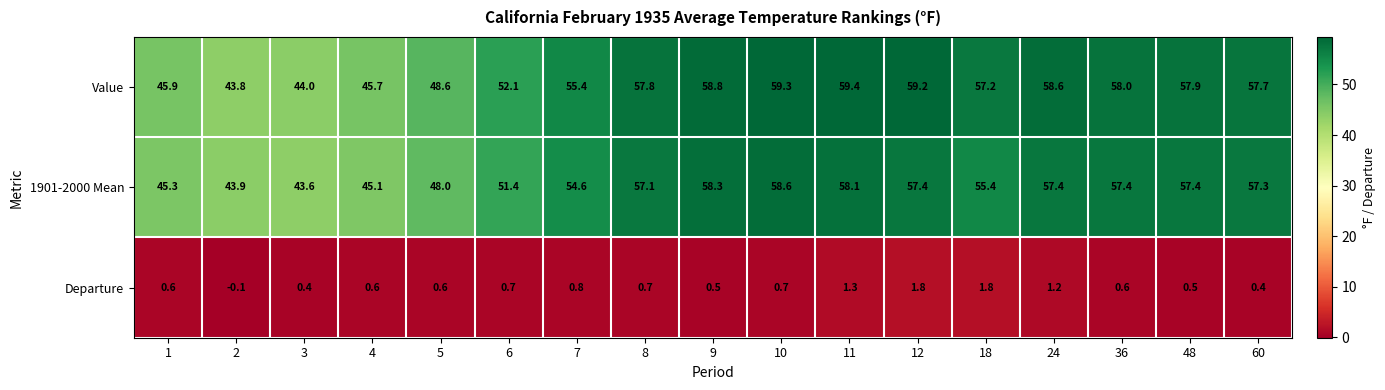

How many data points in Value are less than 57?

7